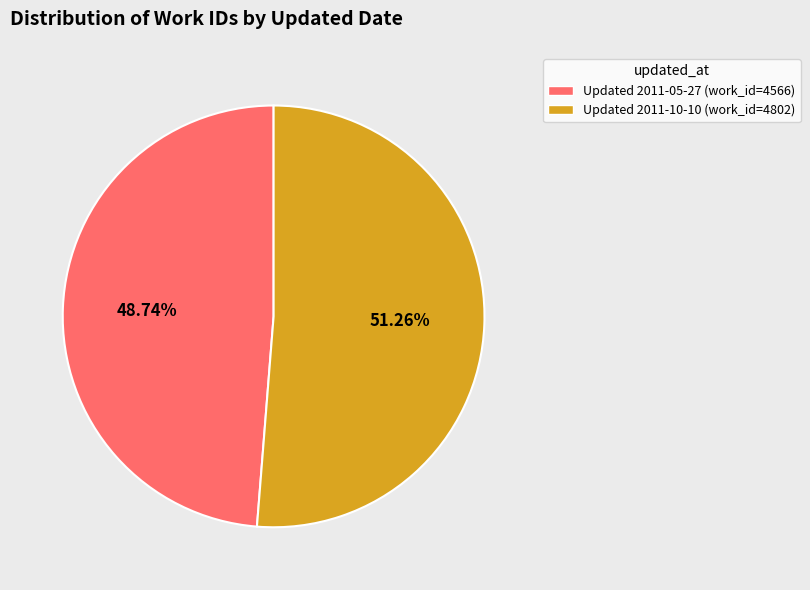

Count the number of slices in the pie.

2